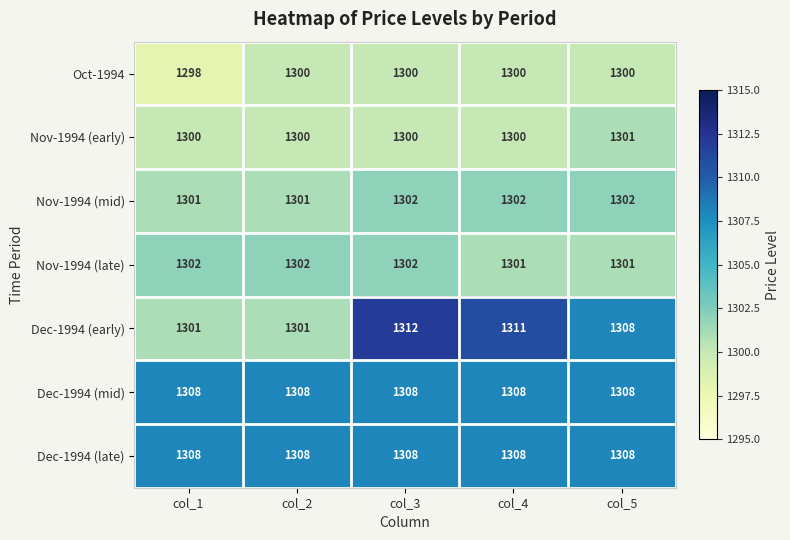

Which series has the widest spread of values?

Dec-1994 (early)